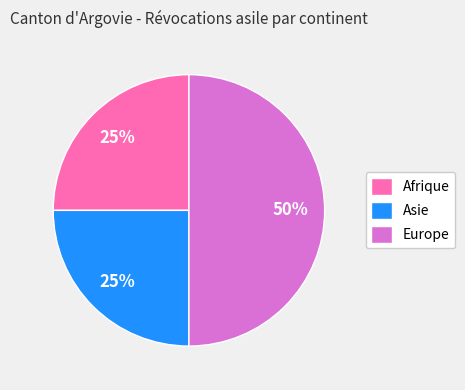

True or false: Afrique accounts for 14% of the total.

False